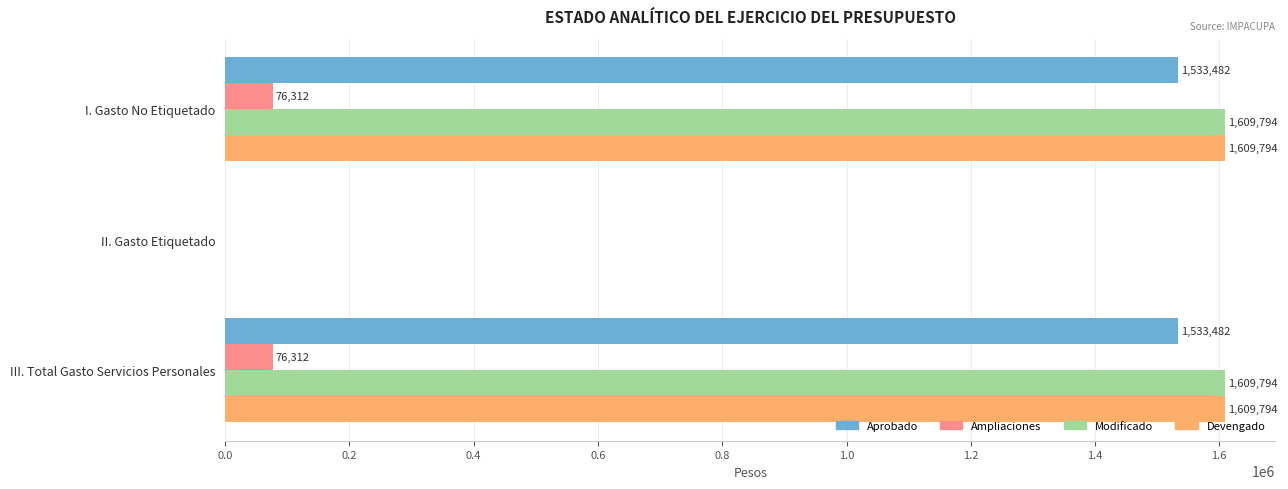

Where is Ampliaciones nearest to the value 38155?

II. Gasto Etiquetado